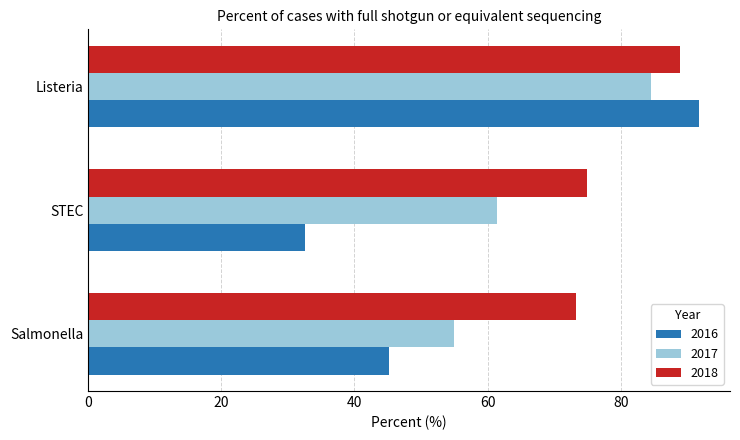

What value does the 2018 series have at Salmonella?

73.3